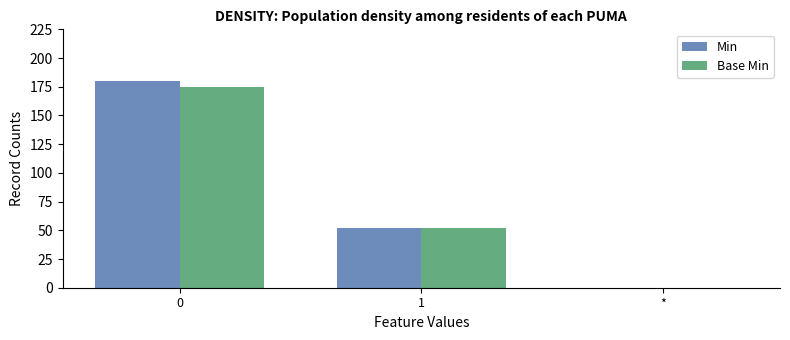

The value of Base Min at 0 is 99. True or false?

False